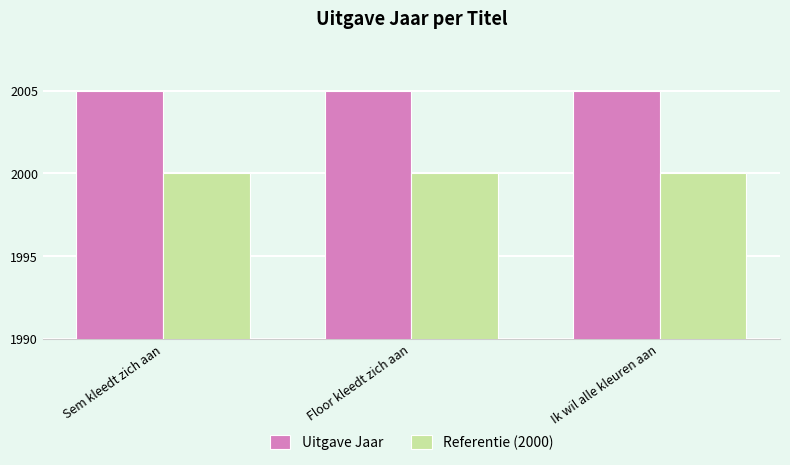

Reading left to right, list all the values displayed in this chart.

Uitgave Jaar: Sem kleedt zich aan=2005	Floor kleedt zich aan=2005	Ik wil alle kleuren aan=2005
Referentie (2000): Sem kleedt zich aan=2000	Floor kleedt zich aan=2000	Ik wil alle kleuren aan=2000